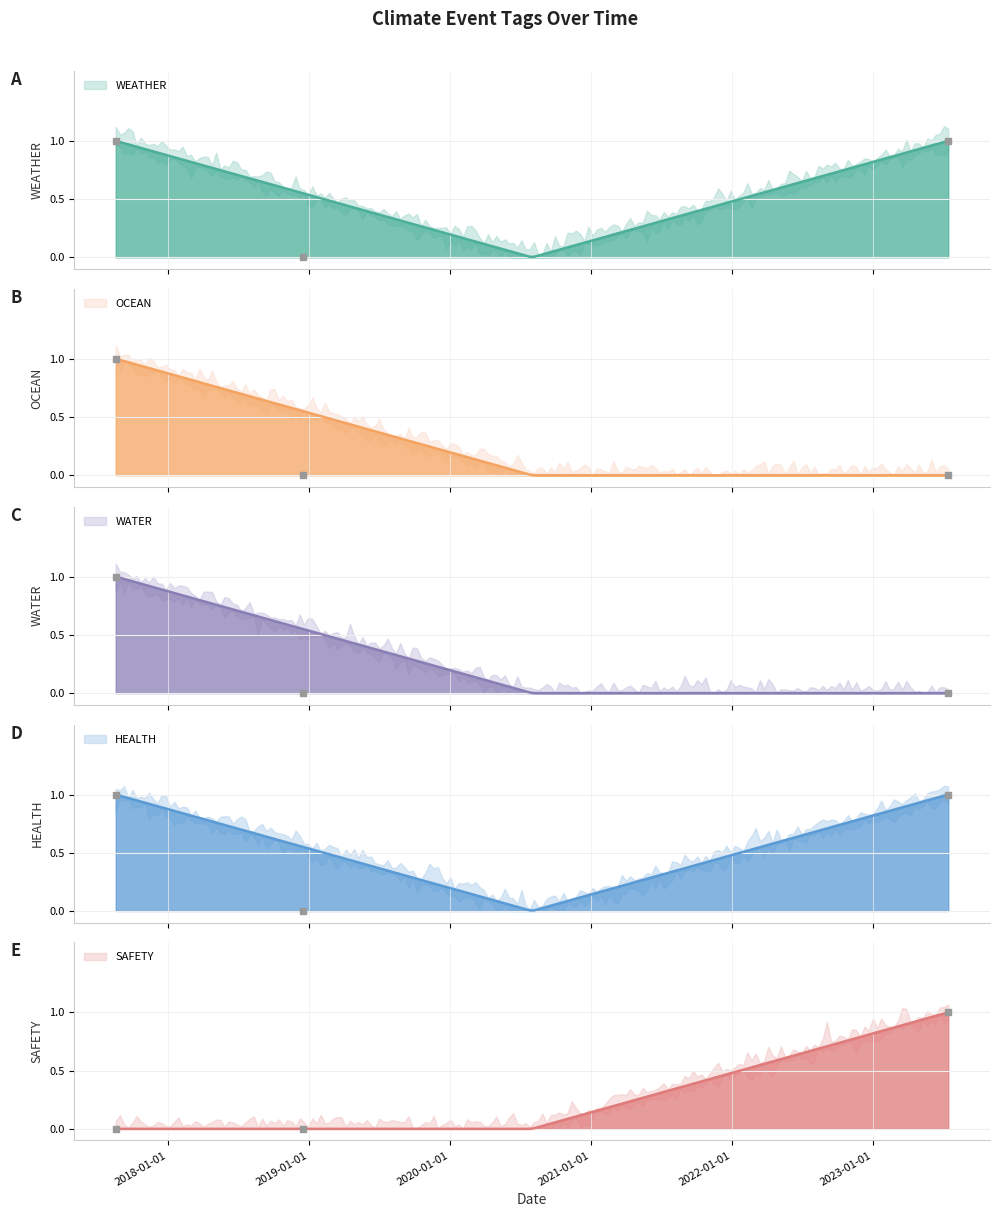

Which series has the largest total across all categories?

WEATHER